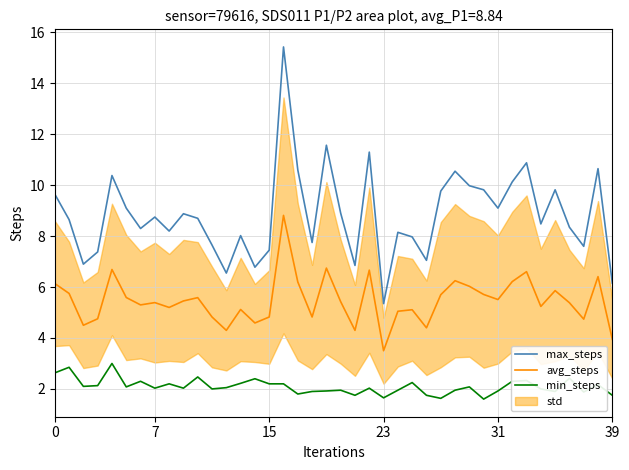

How many data points does each series have?

40